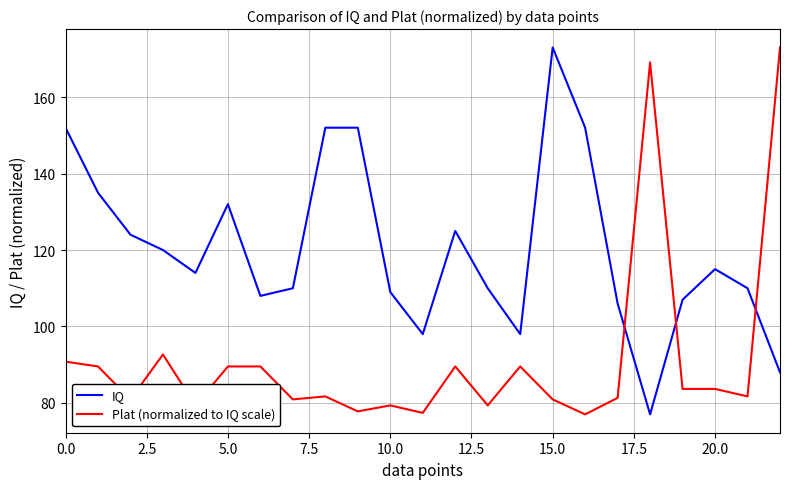

Which series has the largest total across all categories?

IQ